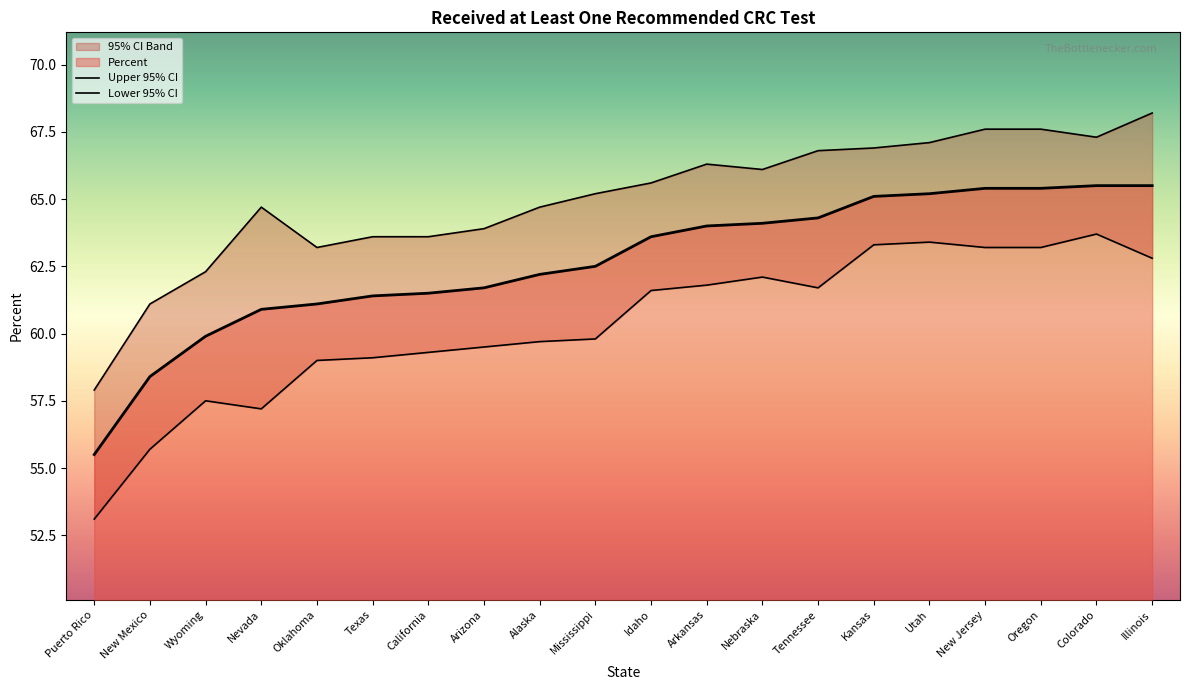

What is the sum of all Percent values?

1253.2